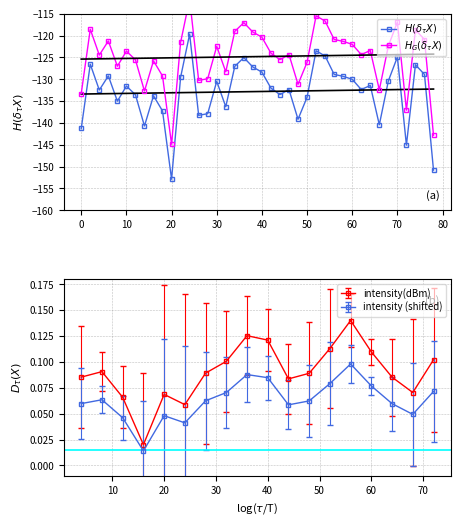

What is the difference between the second highest and minimum values in the $H_G(\delta_\tau X)$ series?

29.4